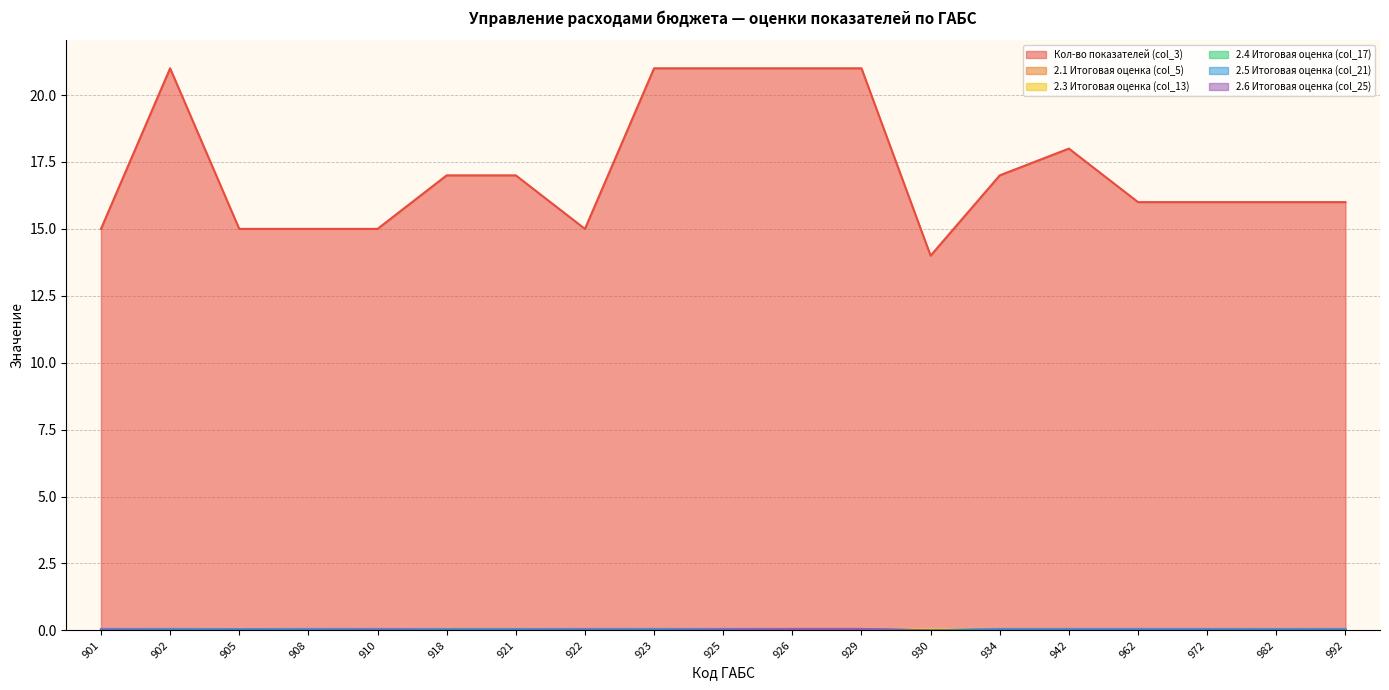

What is the difference between the maximum and minimum values in the 2.4 Итоговая оценка (col_17) series?

0.1